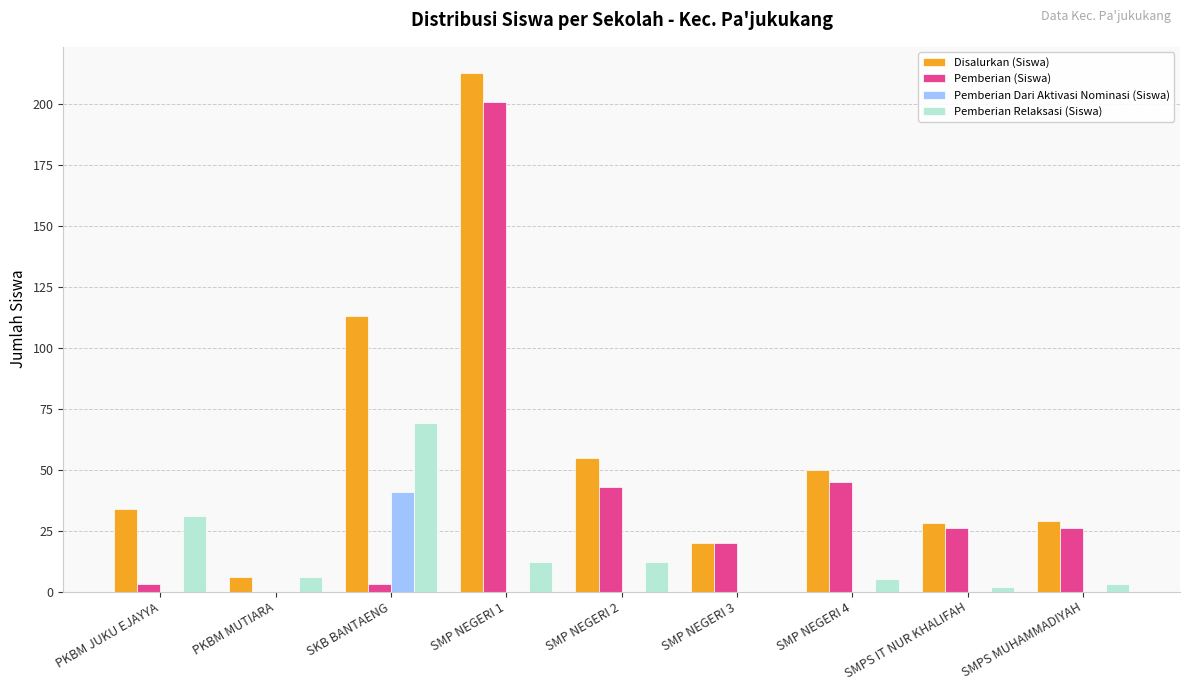

Which label corresponds to the largest value in the chart?

SMP NEGERI 1